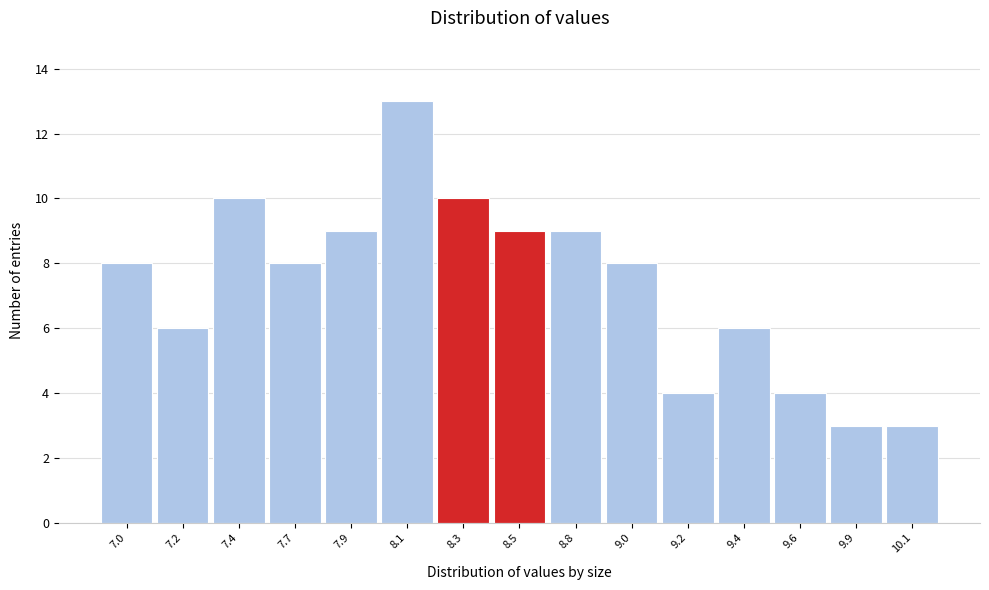

Reading left to right, transcribe all the data shown in this chart.

8	6	10	8	9	13	10	9	9	8	4	6	4	3	3